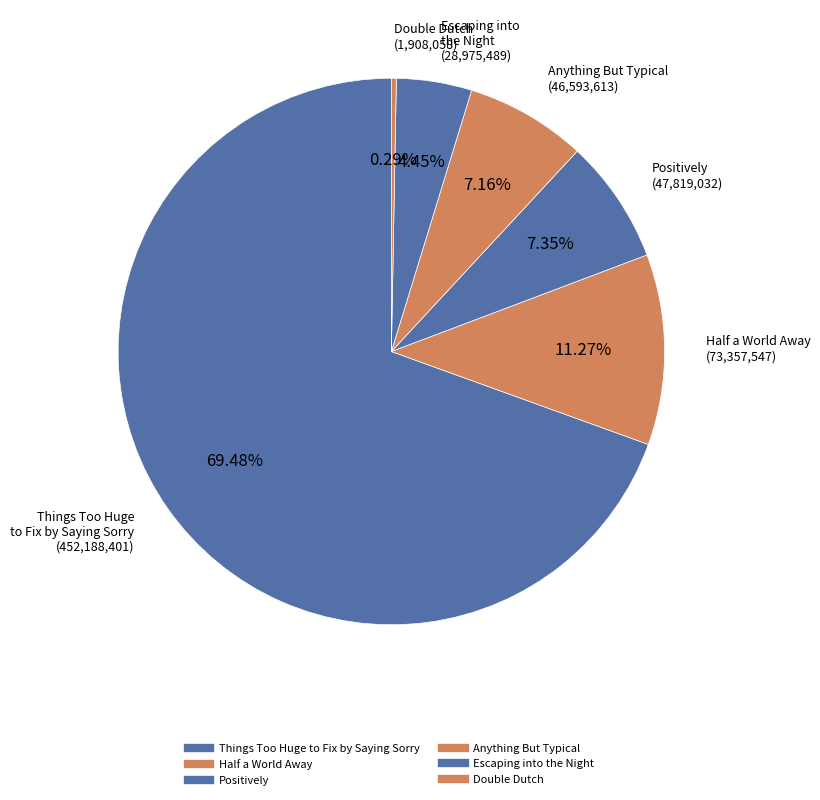

What is the smallest slice in the pie chart?

Double Dutch